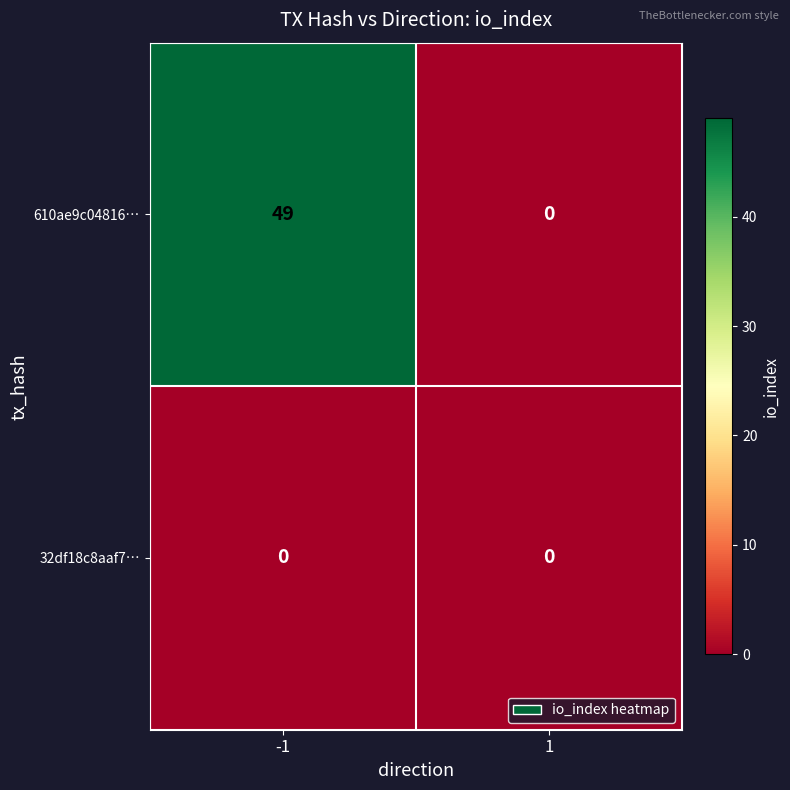

What is the sum of the 610ae9c04816… values at -1 and 1?

49